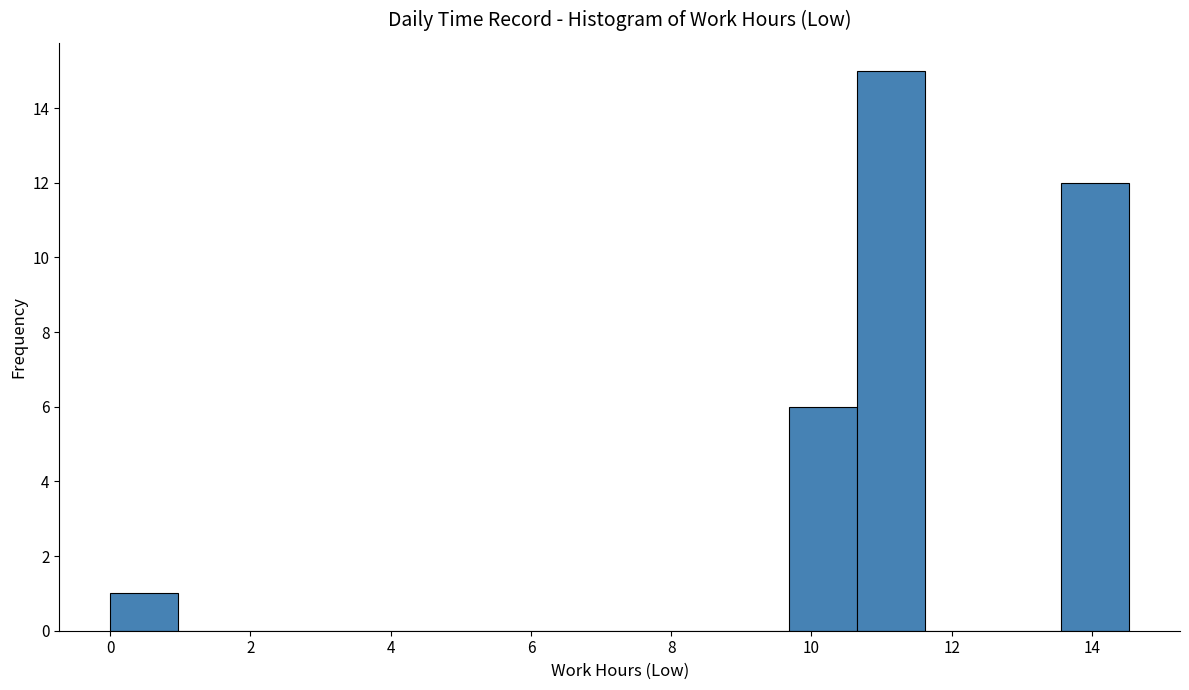

Which range on the x-axis has the tallest bar?

10.6 to 11.6